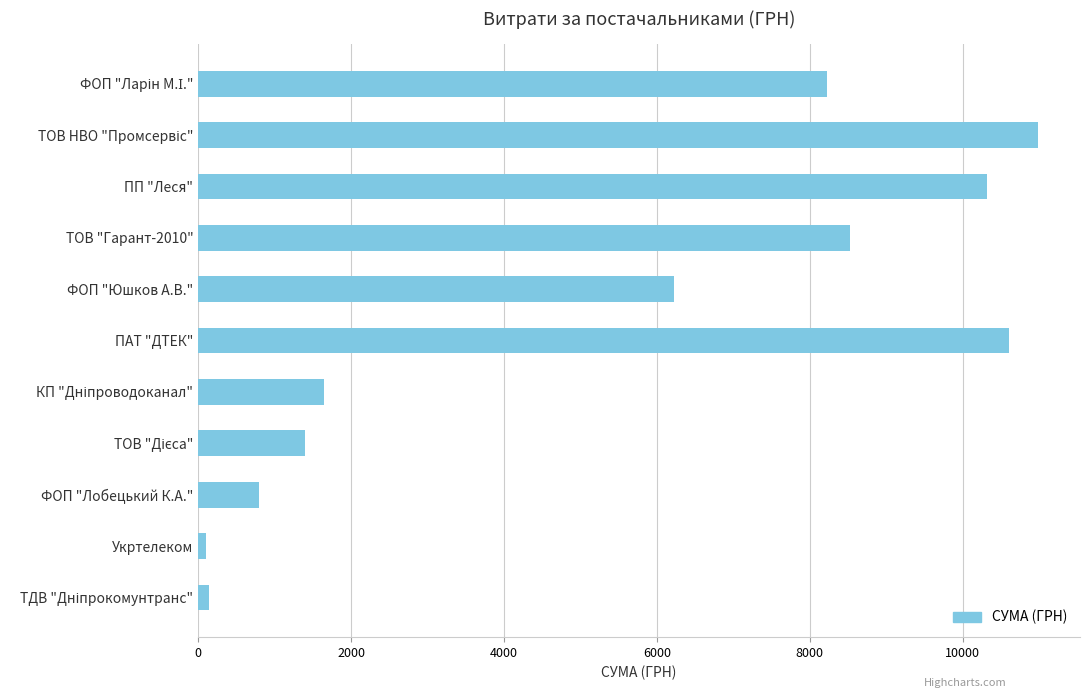

What is the value of the 6th bar from the top?

10614.0